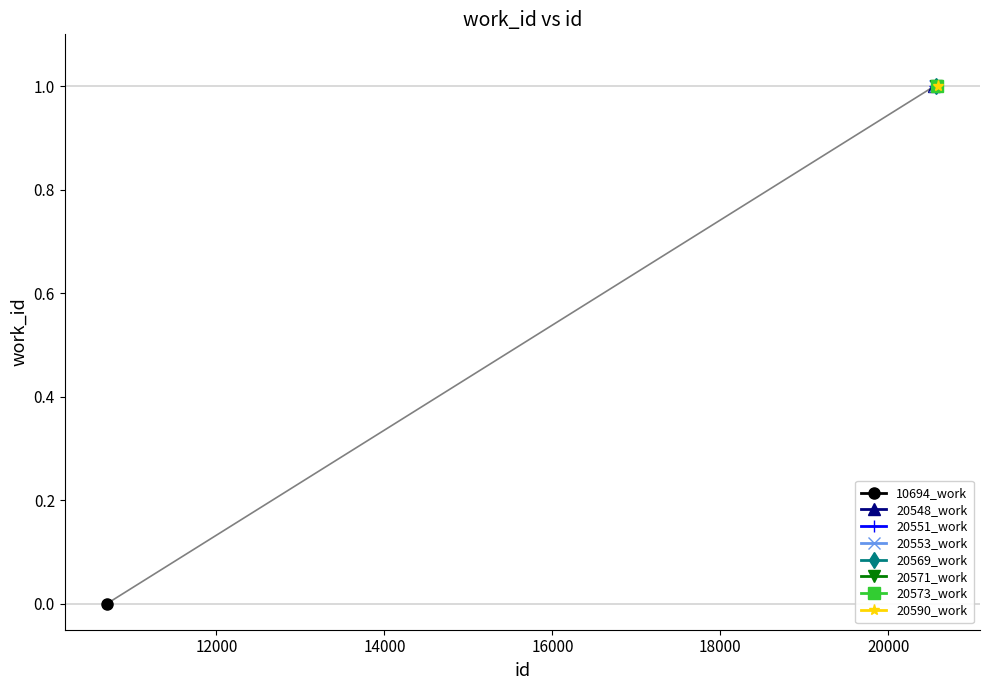

How many values are between 1 and 2?

7